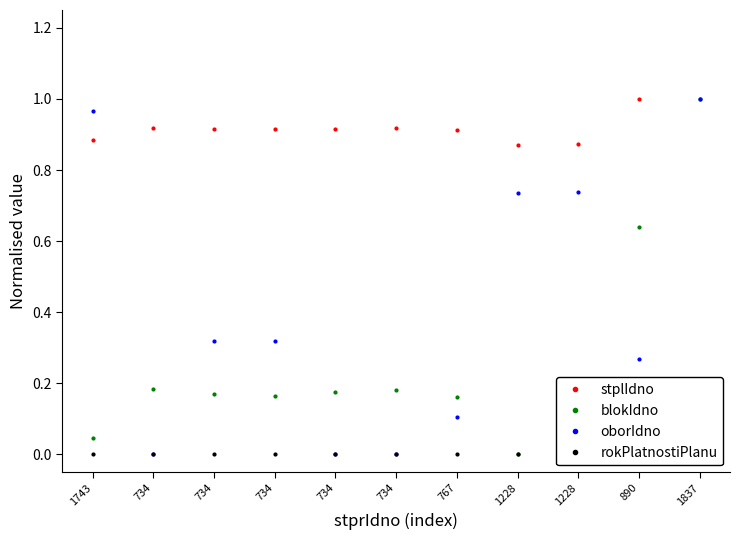

What is the label of the 5th point from the left?

734